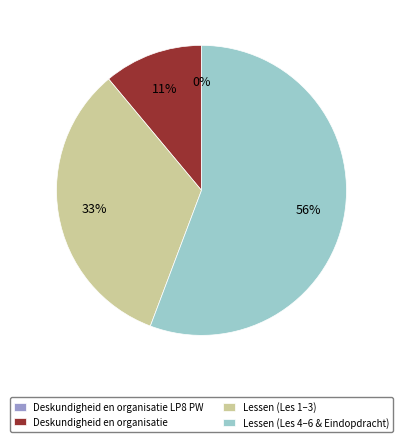

The Deskundigheid en organisatie slice represents 25% of the pie. True or false?

False